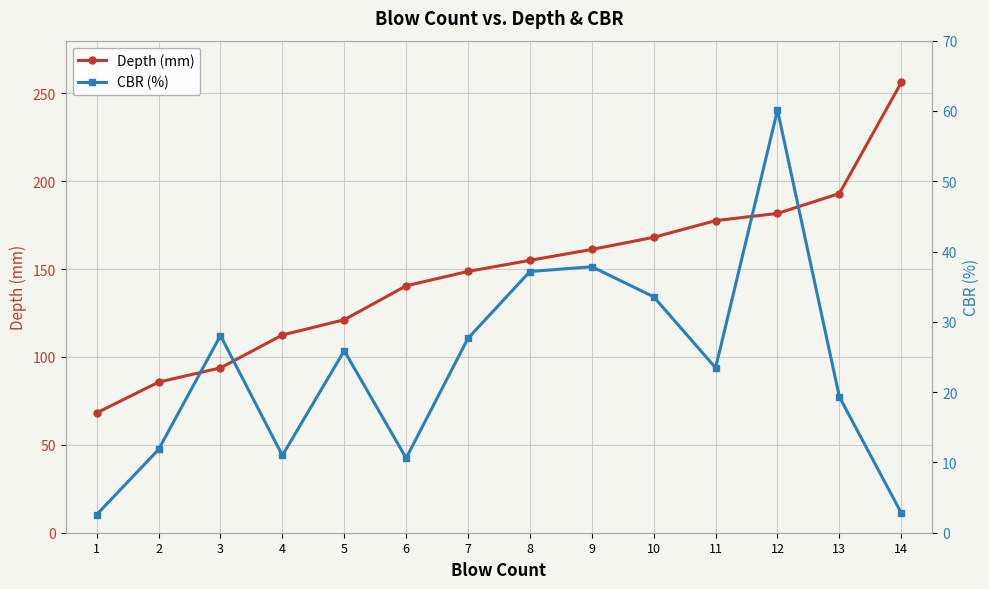

Which series has the largest total across all categories?

Depth (mm)